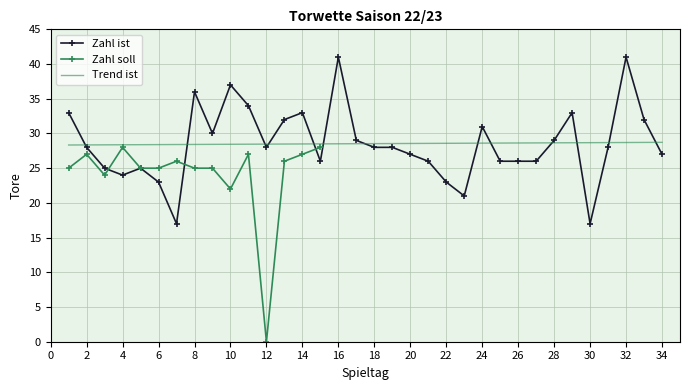

Rank the categories by value from highest to lowest.

16, 32, 10, 8, 11, 1, 14, 29, 13, 33, 24, 9, 17, 28, 2, 12, 18, 19, 31, 20, 34, 15, 21, 25, 26, 27, 3, 5, 4, 6, 22, 23, 7, 30